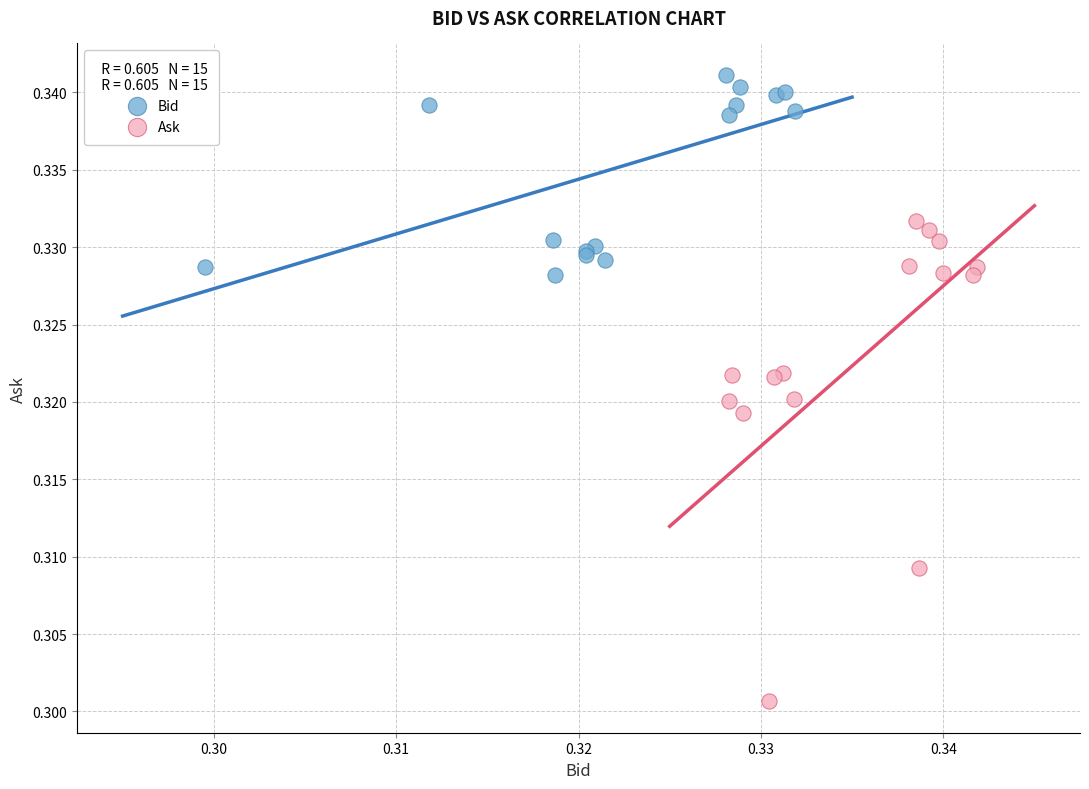

Which series has the largest Y range (max minus min)?

Ask